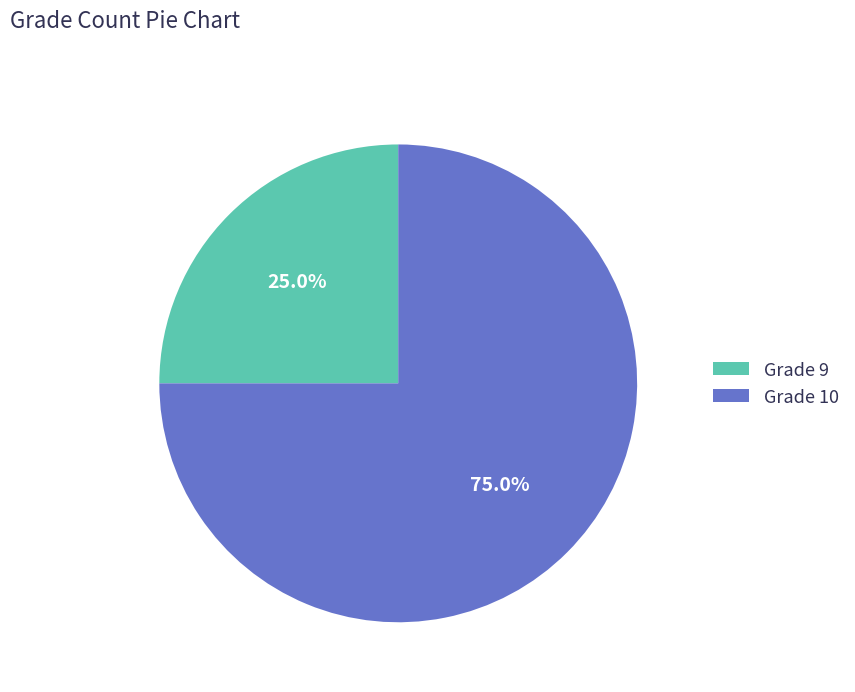

Which category has the biggest portion of the pie?

Grade 10